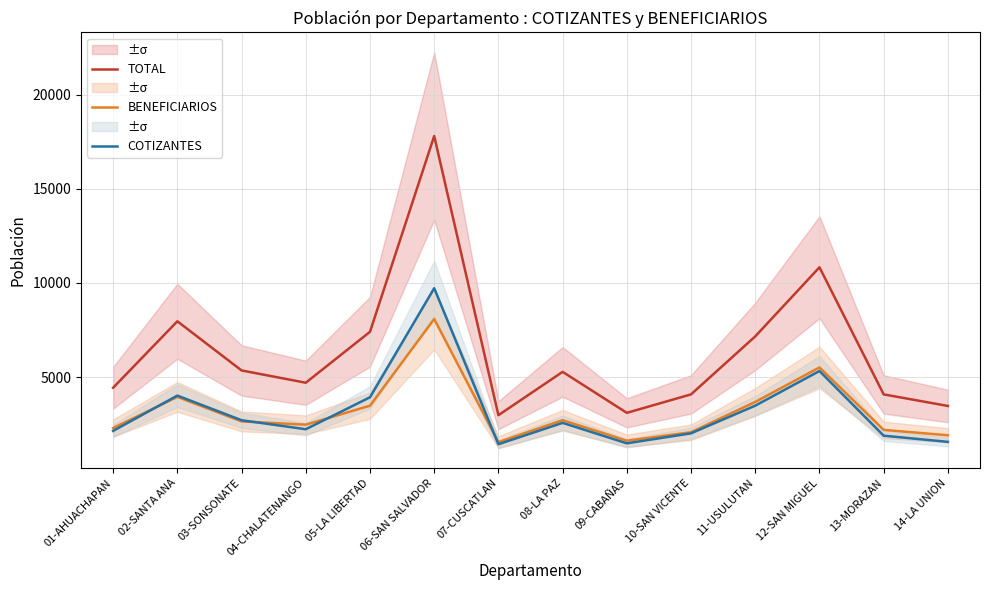

True or false: BENEFICIARIOS and TOTAL cross at least once.

False